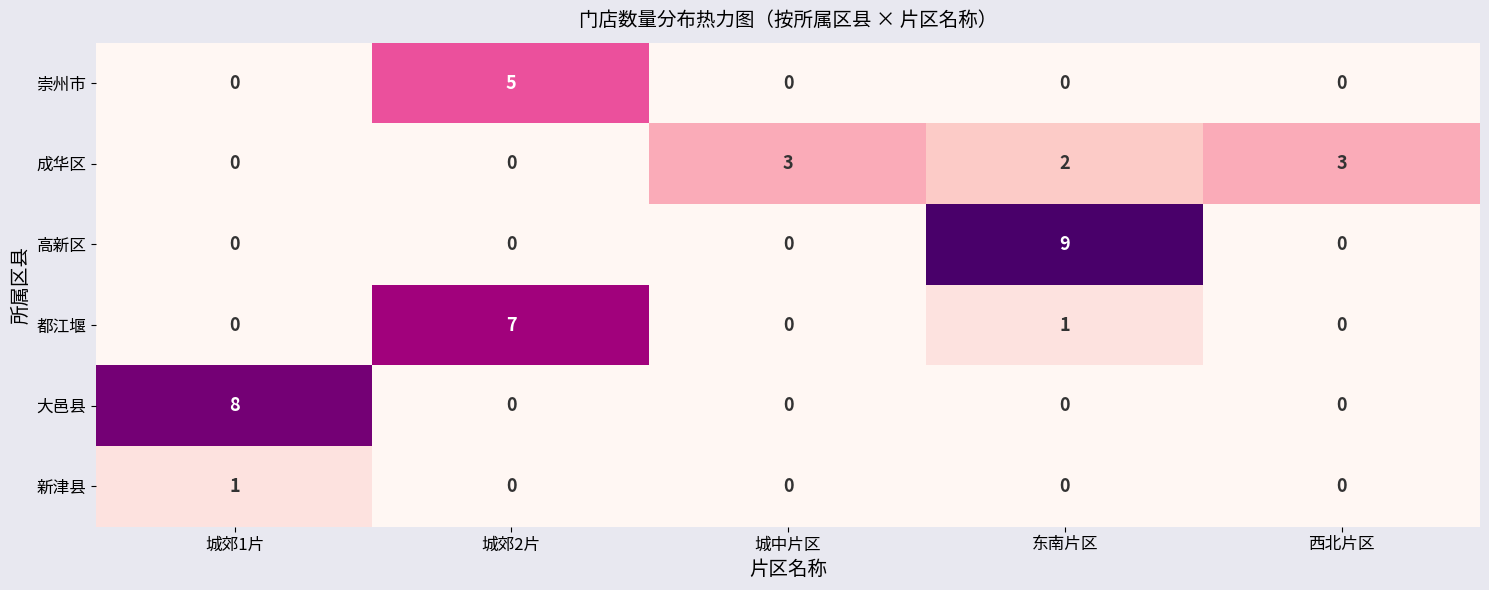

The value of 大邑县 at 城郊2片 is 0. True or false?

True